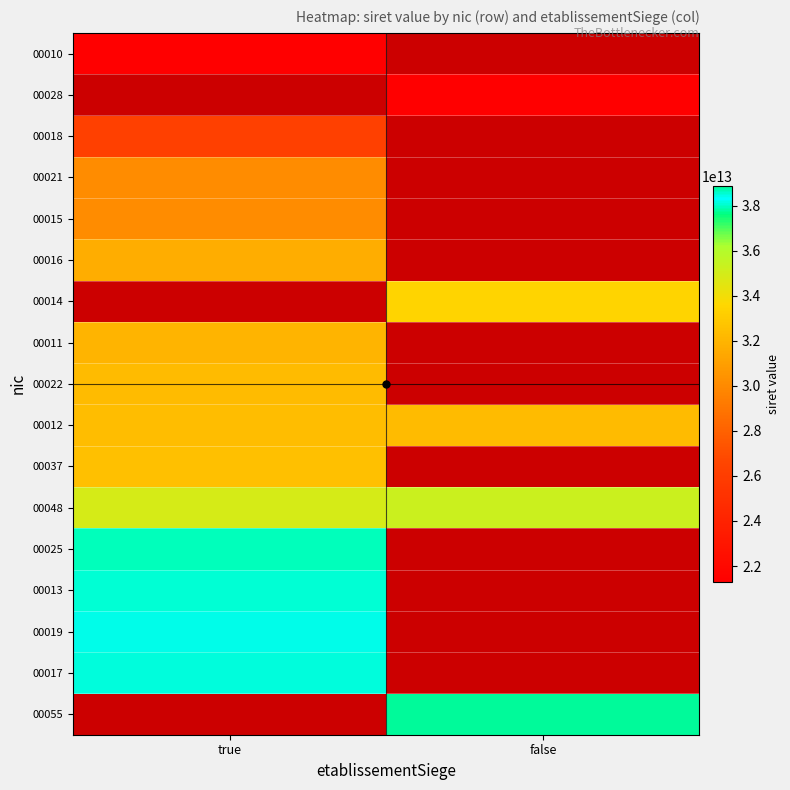

At which label is 00012 closest to 32348913300011?

false